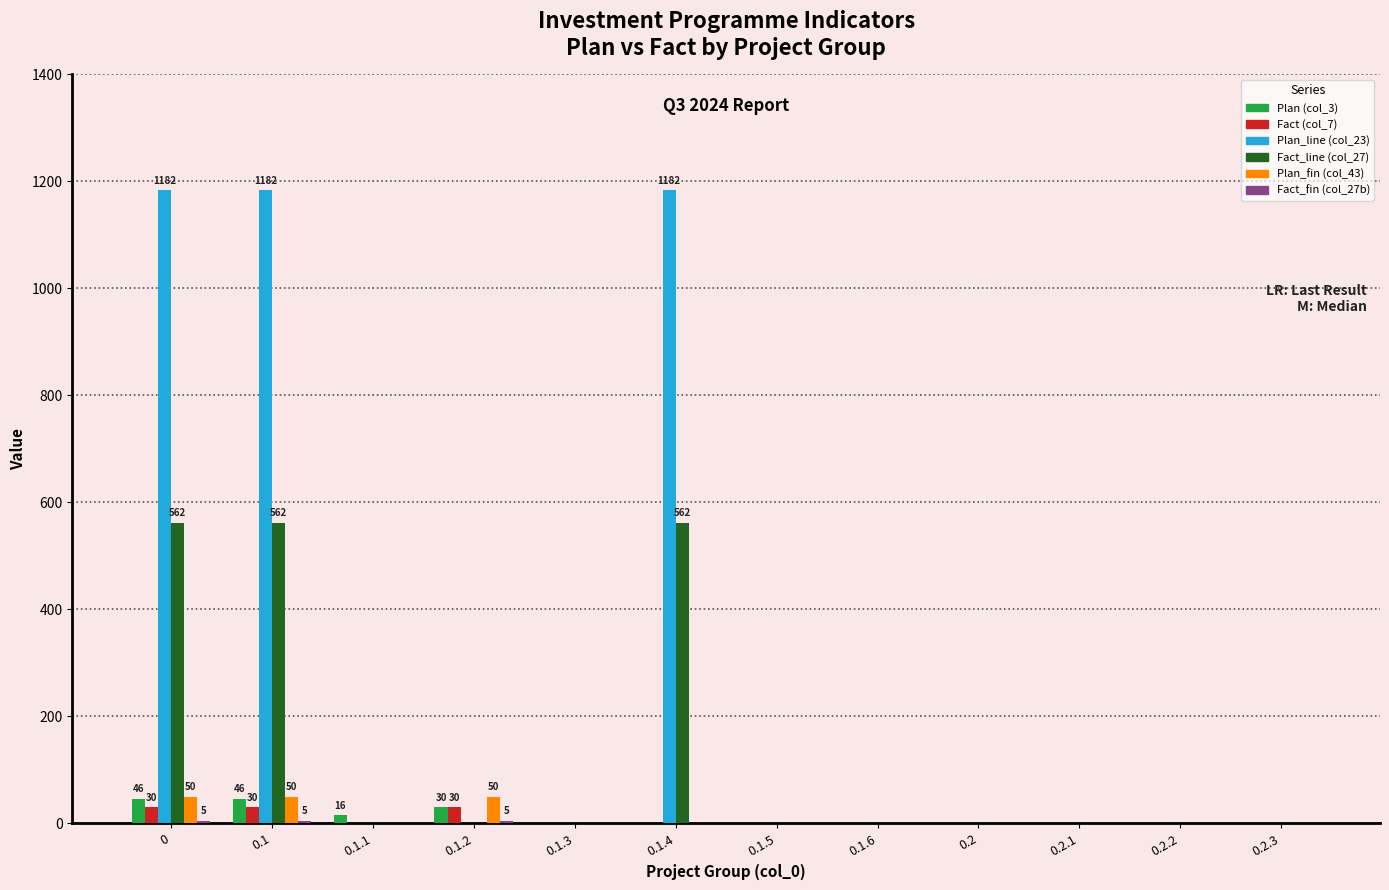

Is the value of Fact (col_7) at 0.1.3 greater than the value of Plan_fin (col_43) at 0.1.2?

No